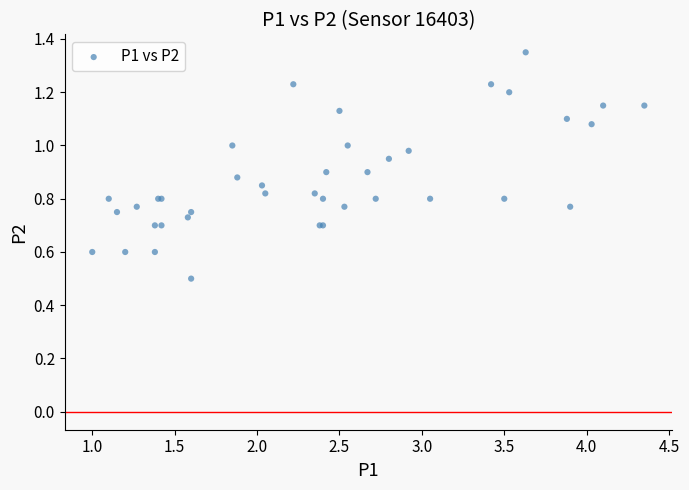

What Y value in the scatter plot is closest to 0?

0.5